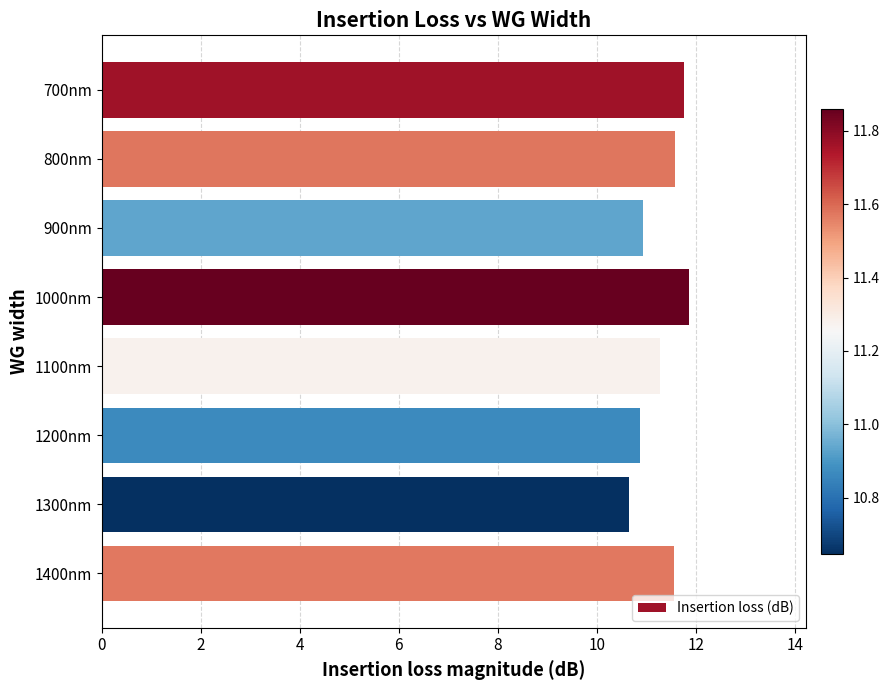

What is the difference between the maximum and minimum values?

1.2